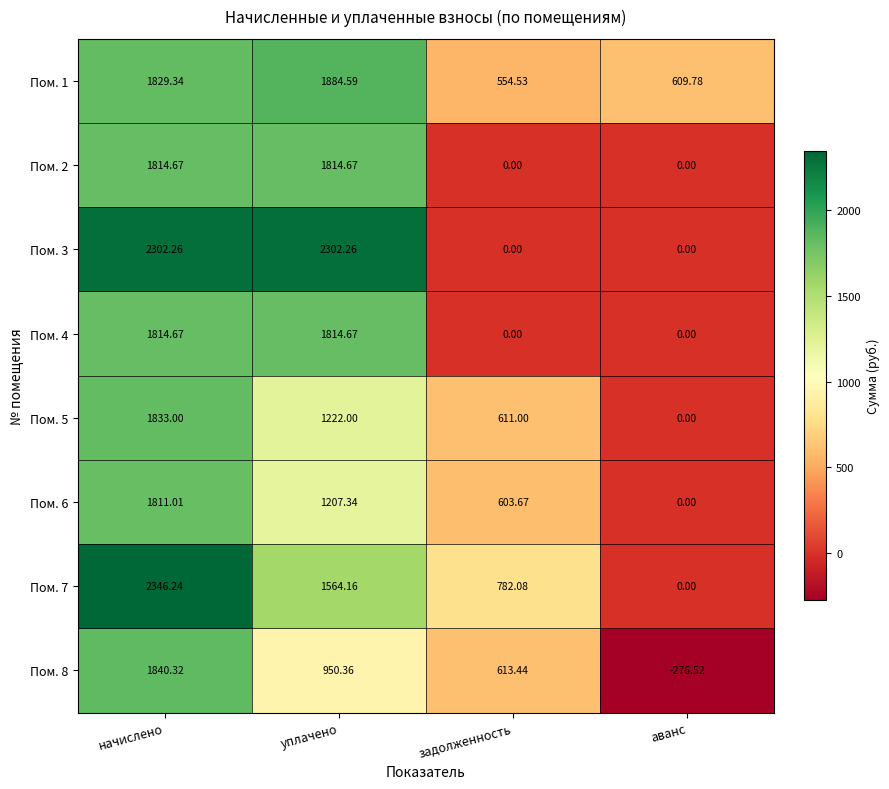

Which series has the largest total across all categories?

Пом. 1